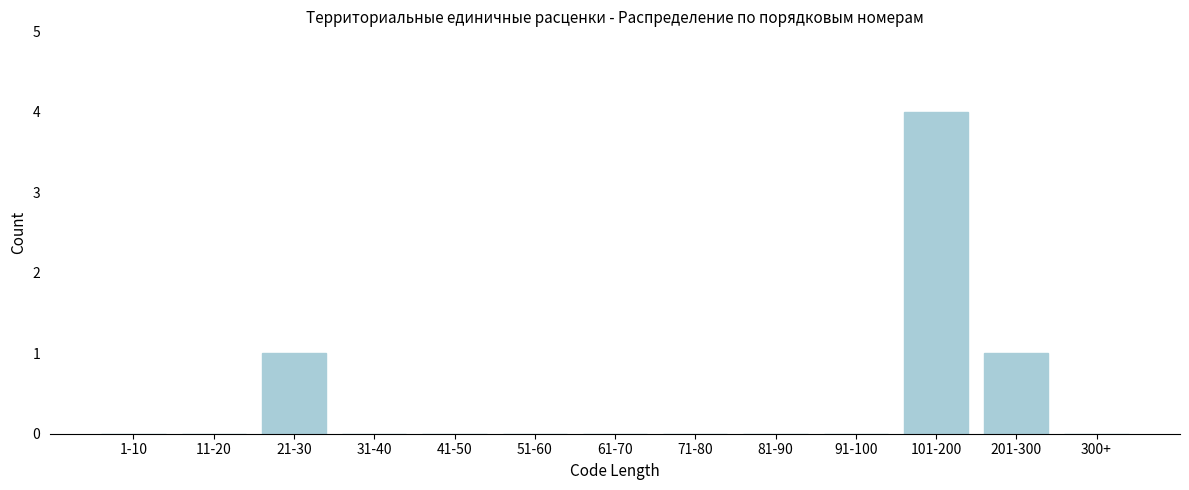

Reading right to left, extract all data points from this chart.

300+=0	201-300=1	101-200=4	91-100=0	81-90=0	71-80=0	61-70=0	51-60=0	41-50=0	31-40=0	21-30=1	11-20=0	1-10=0